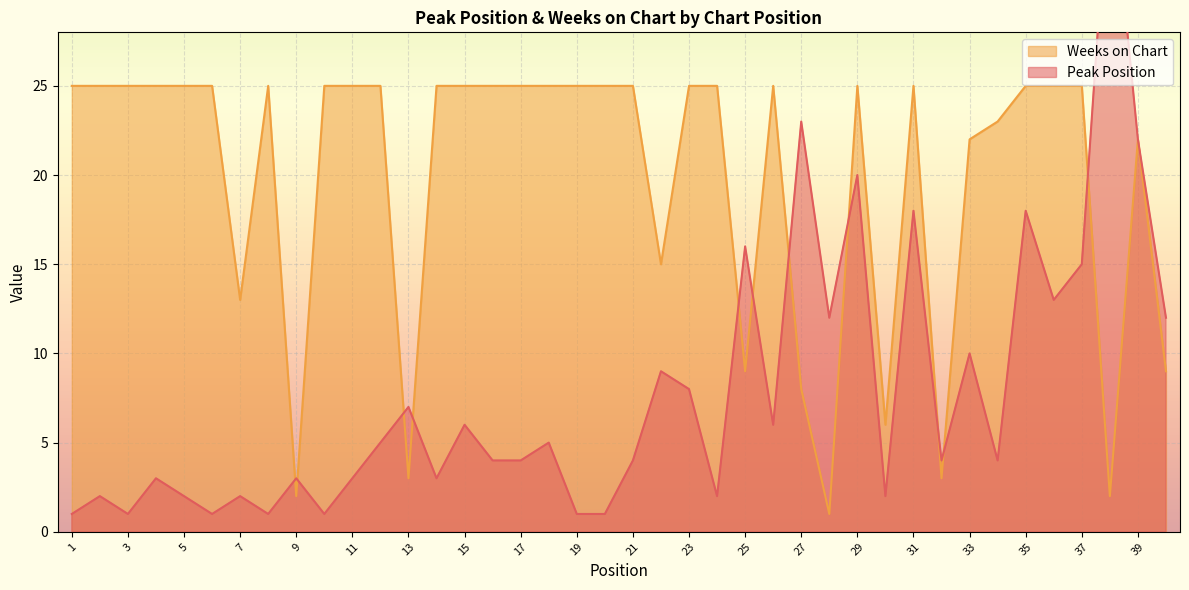

What is the sum of the Weeks on Chart values at 24 and 11?

50